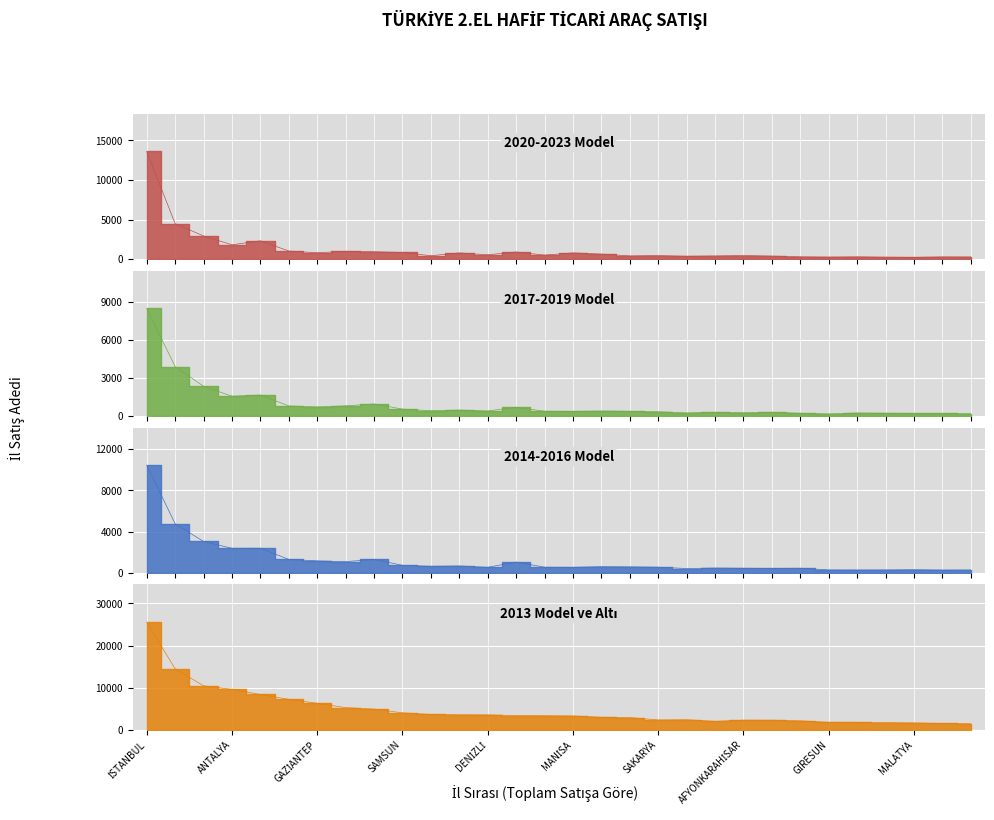

How many values in the 2013 Model ve Altı series exceed 3335?

14